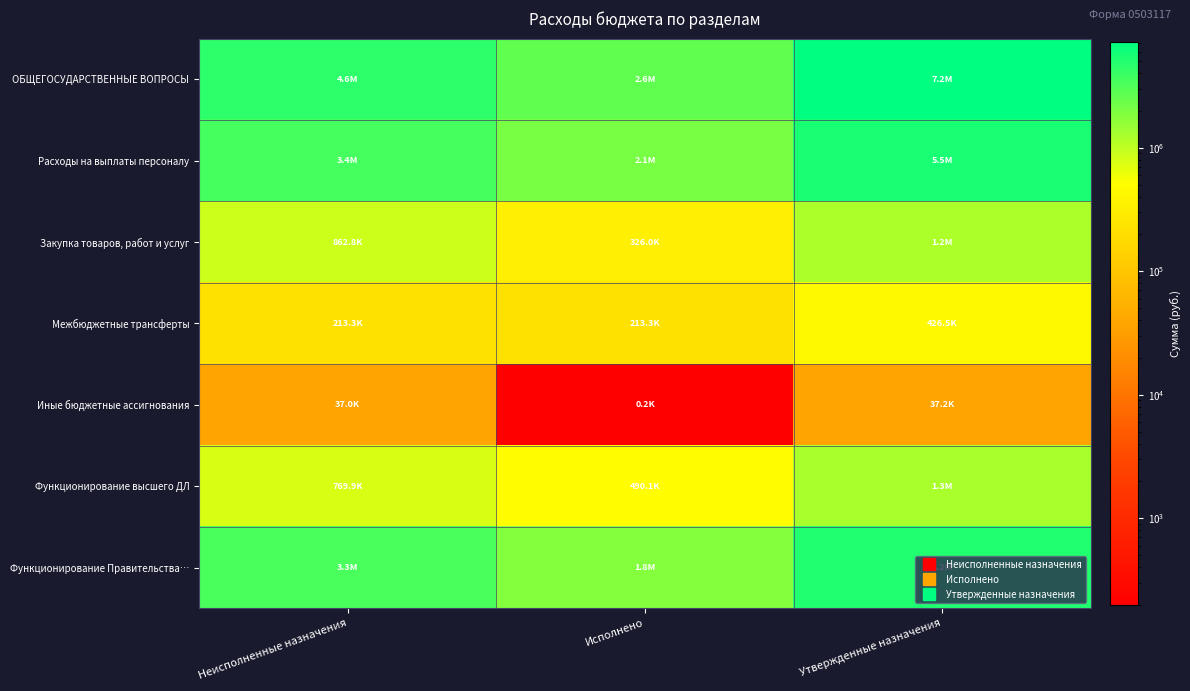

Rank the series at Утвержденные назначения from highest to lowest value.

ОБЩЕГОСУДАРСТВЕННЫЕ ВОПРОСЫ, Расходы на выплаты персоналу, Функционирование Правительства…, Функционирование высшего ДЛ, Закупка товаров, работ и услуг, Межбюджетные трансферты, Иные бюджетные ассигнования